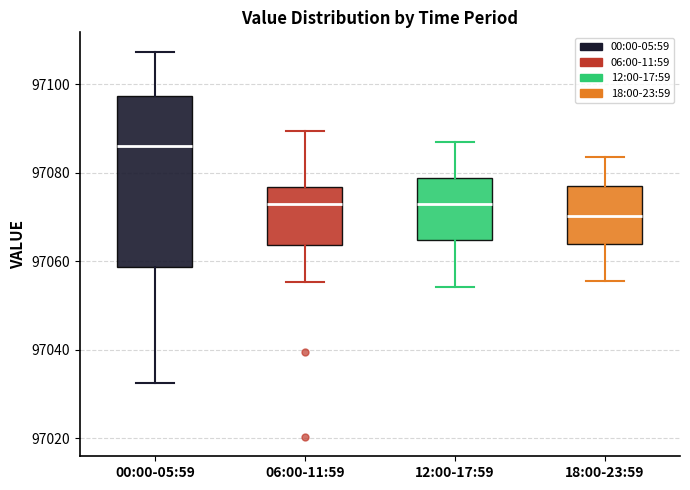

Where does the upper whisker of the box for 18:00-23:59 end on the y-axis? The values are not printed on the chart, so give them approximately, as read against the axis.

97084